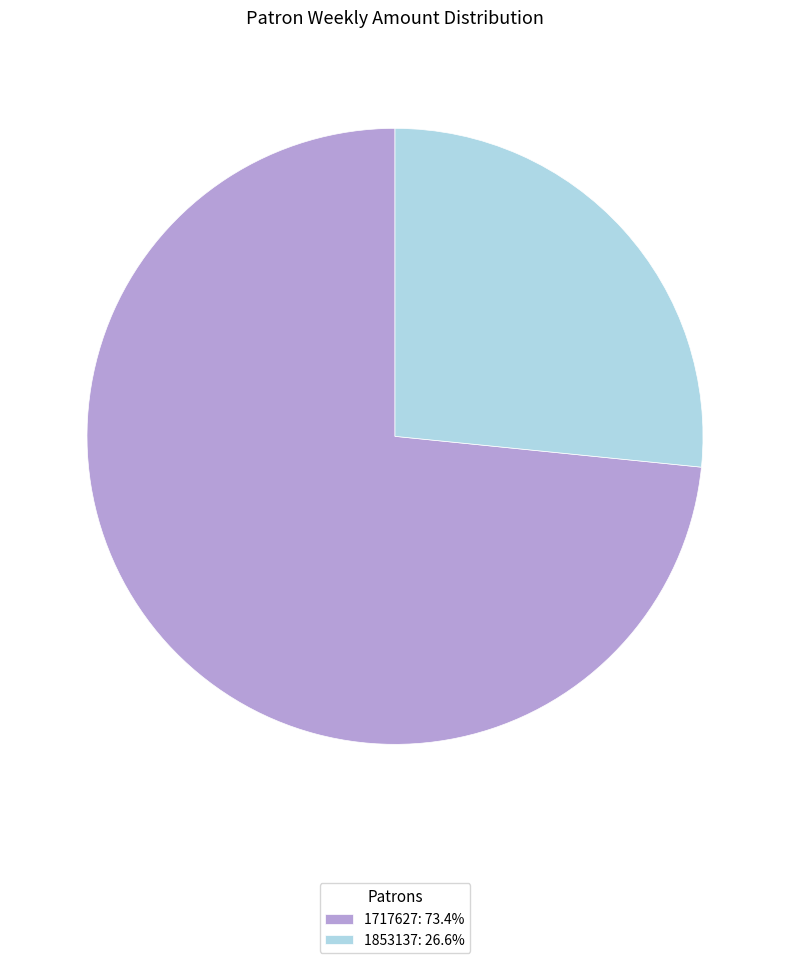

Is it true that 1717627 is 88% of the pie?

False